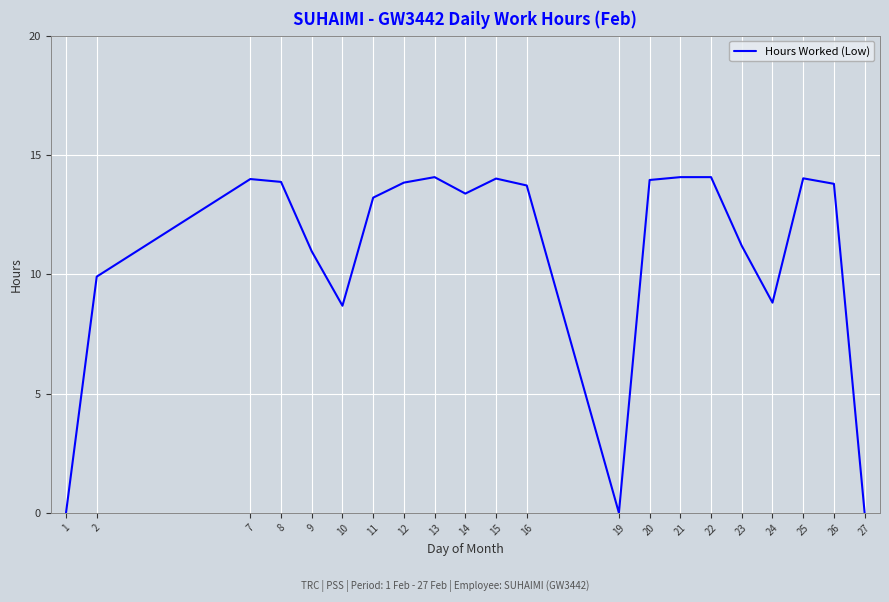

What is the sum of the values at 25 and 14?

27.4